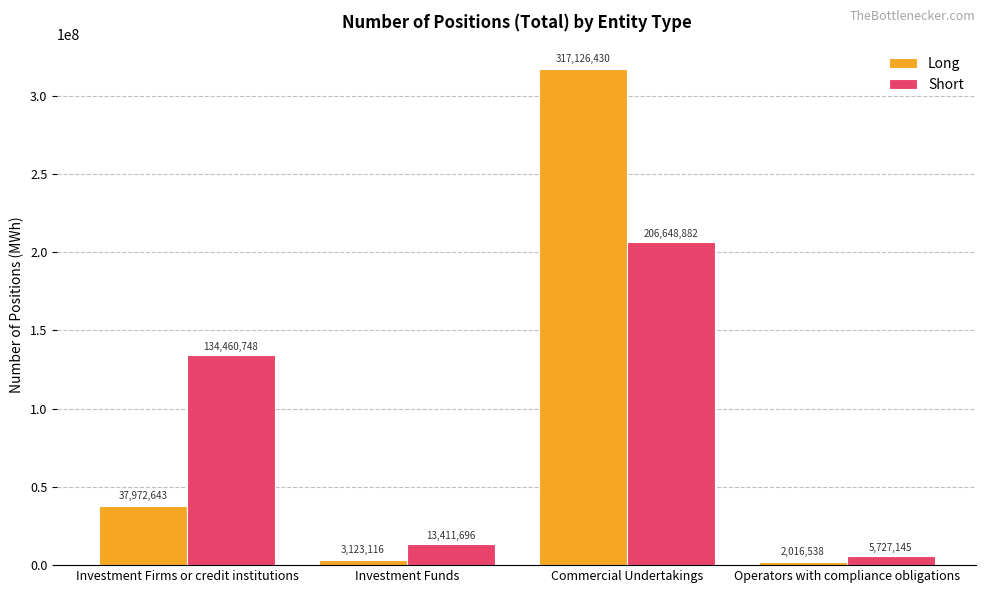

What is the smallest value displayed?

2016538